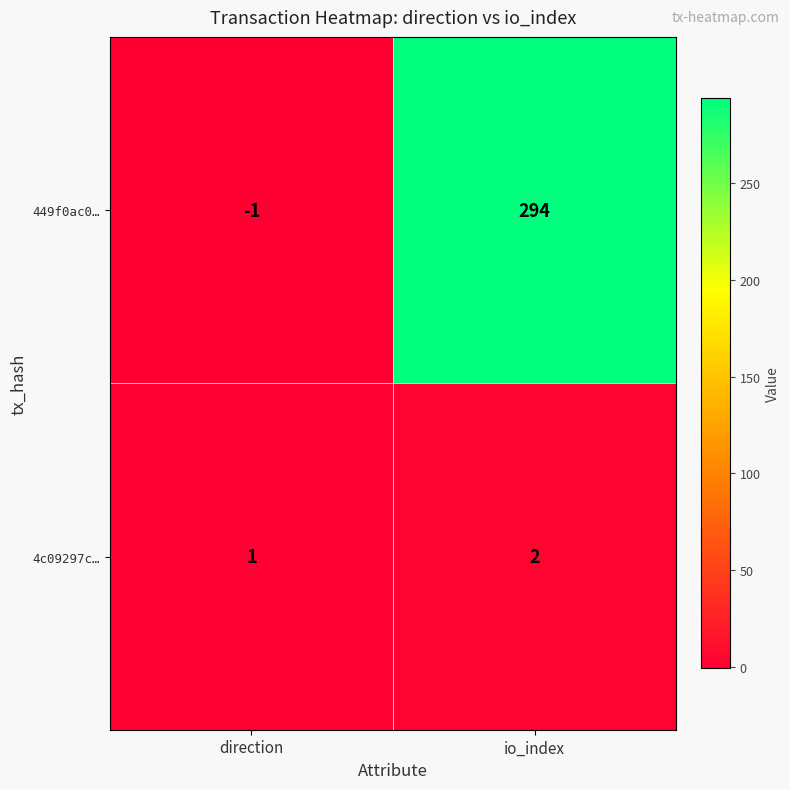

Between direction and io_index, which series saw the biggest shift?

449f0ac0…